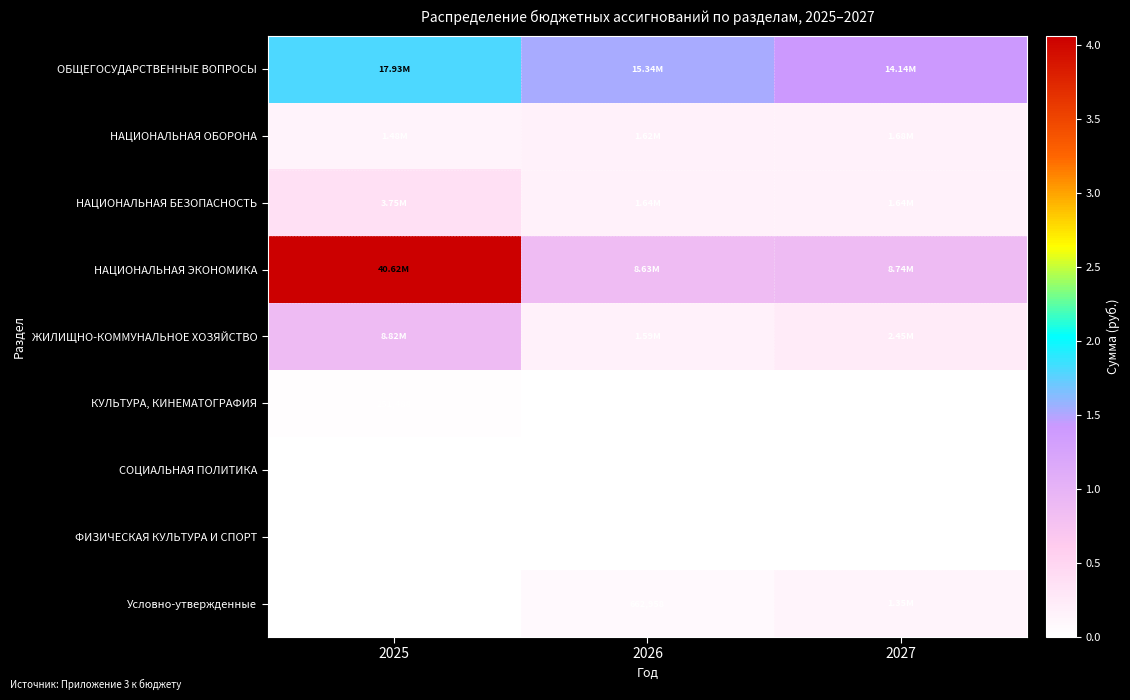

What is the spread (max minus min) of values at 2027?

14133848.8